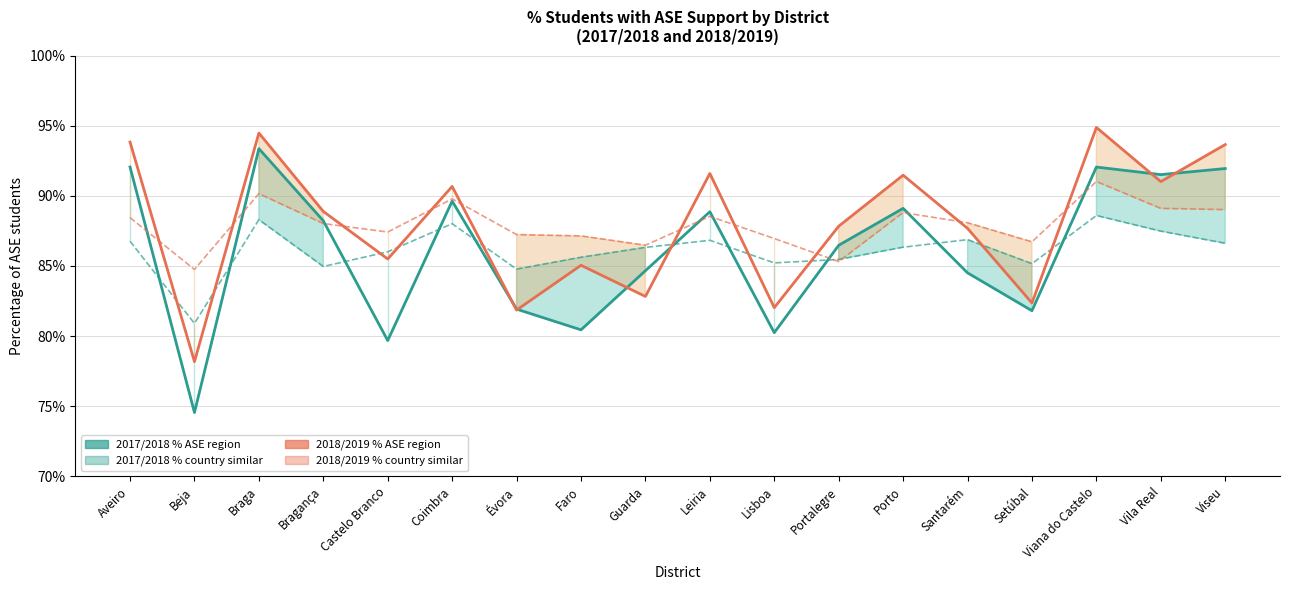

What is the smallest value displayed?

0.7